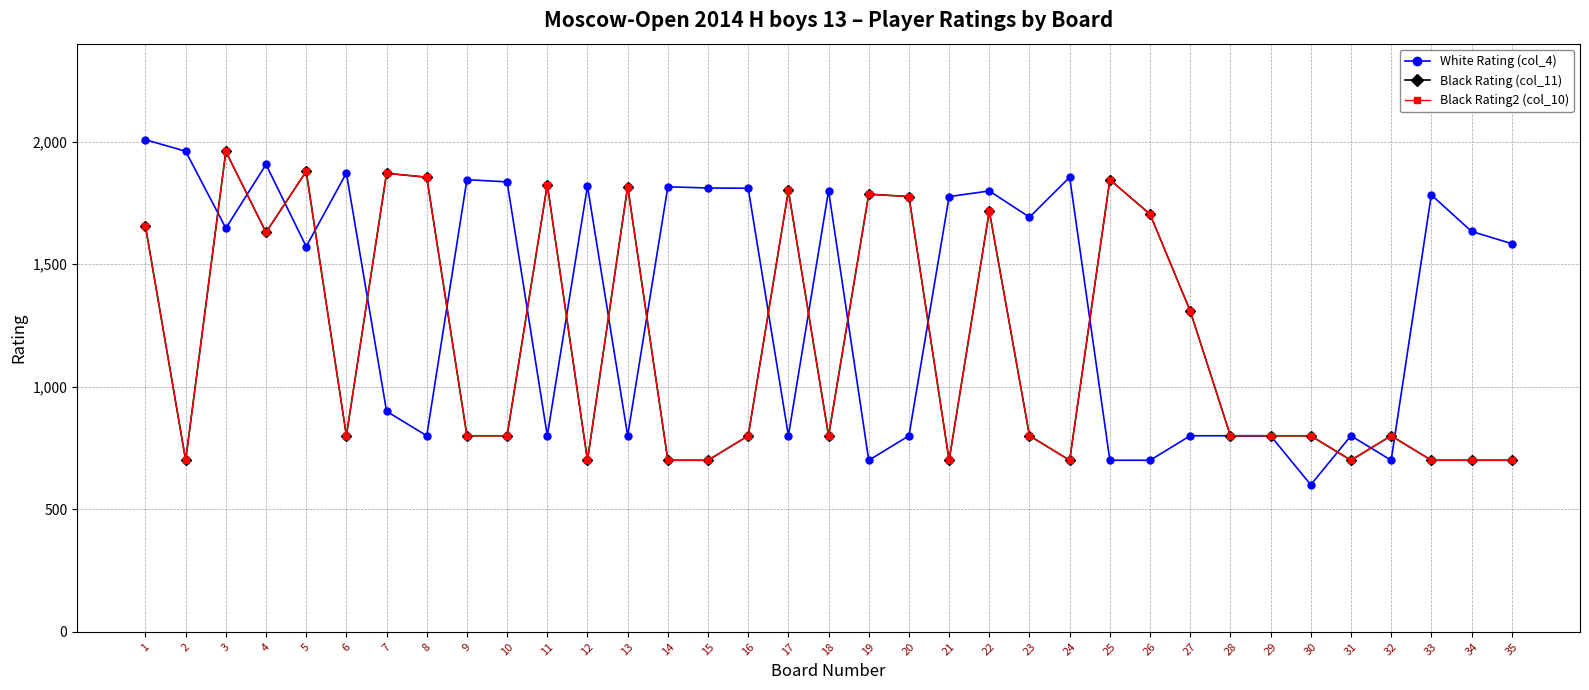

Does the chart have visible grid lines?

Yes